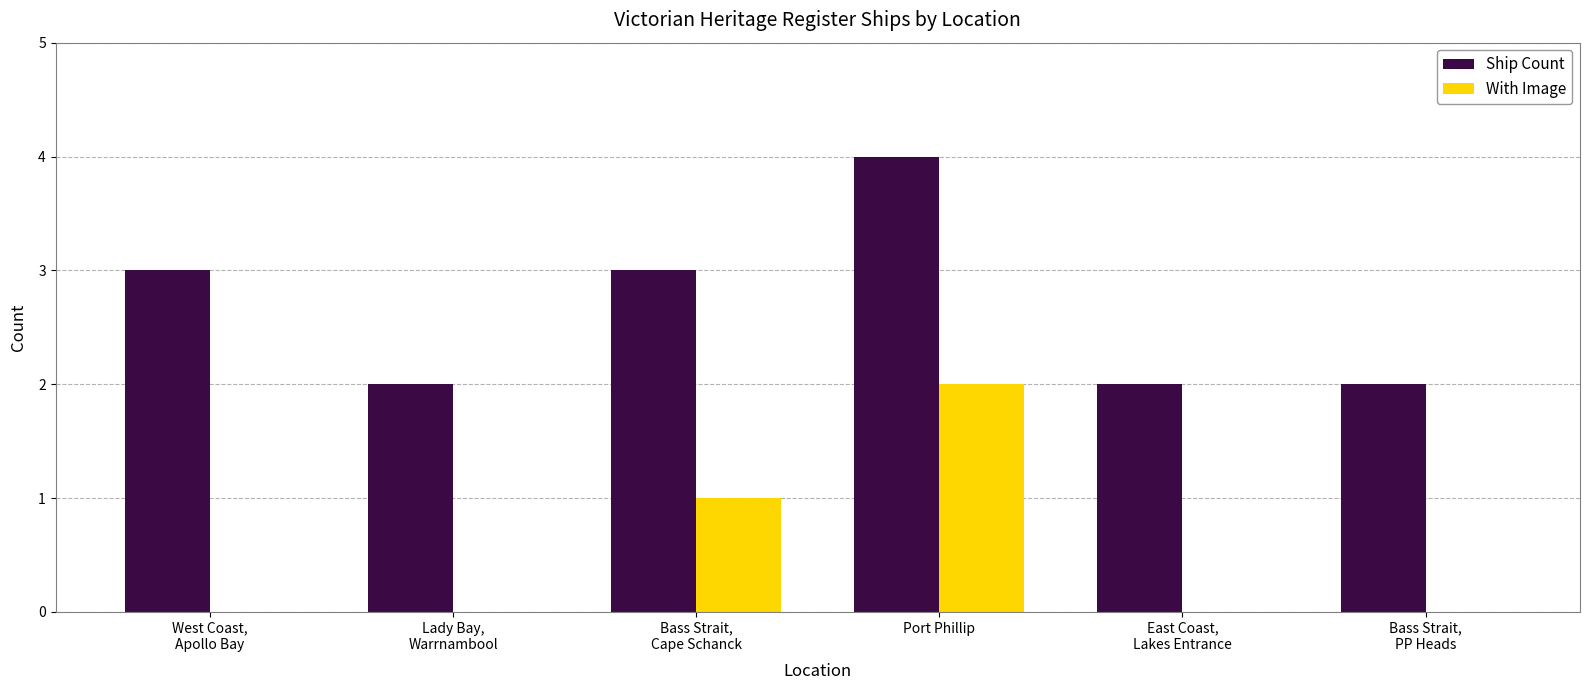

What are all the series names shown in the legend?

Ship Count, With Image